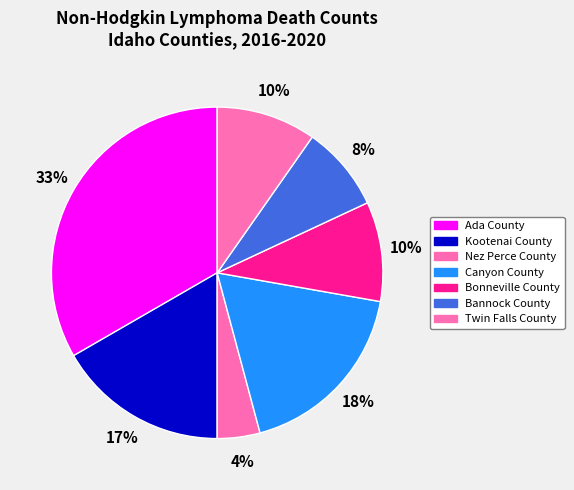

Combined, do Nez Perce County and Twin Falls County account for over 50%?

No